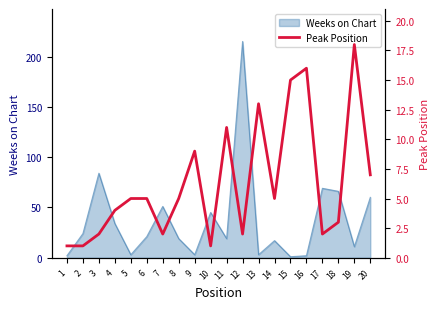

How many interior local valleys (lower than both neighbors) does the data have?

5